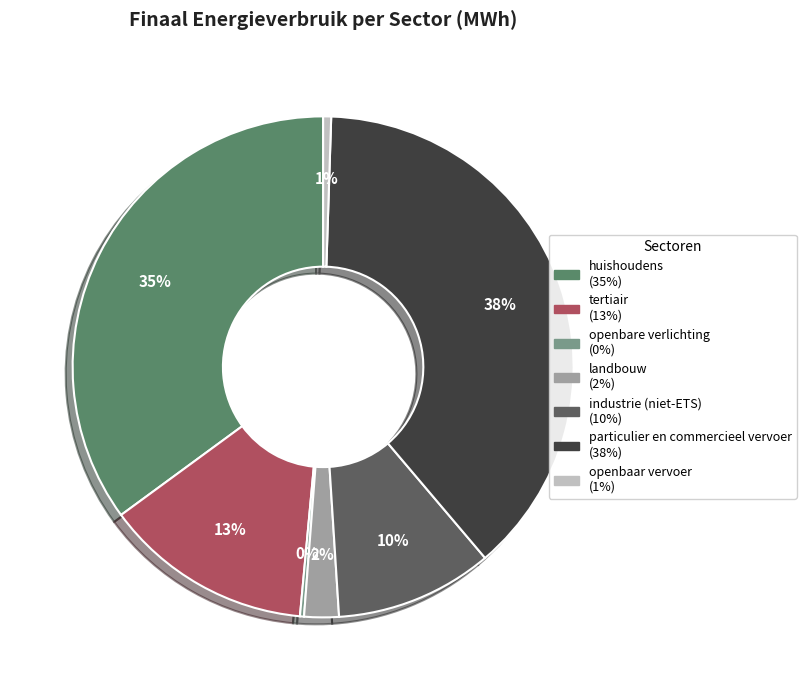

Does industrie (niet-ETS) account for over 50% of the chart?

No